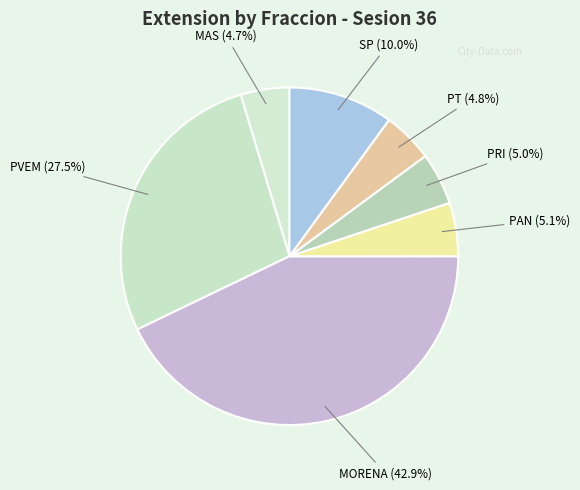

Is there a majority slice in this chart?

No